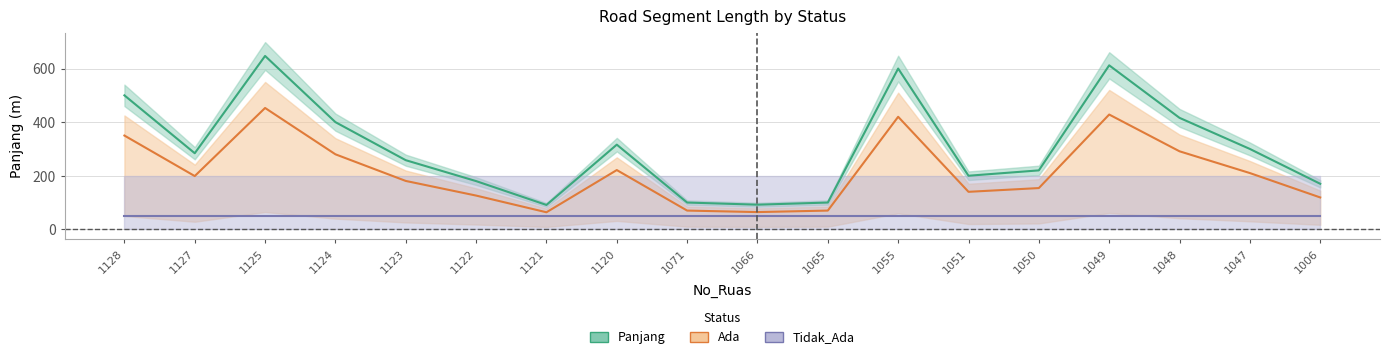

What is the total value across all series at 1125?

1149.9